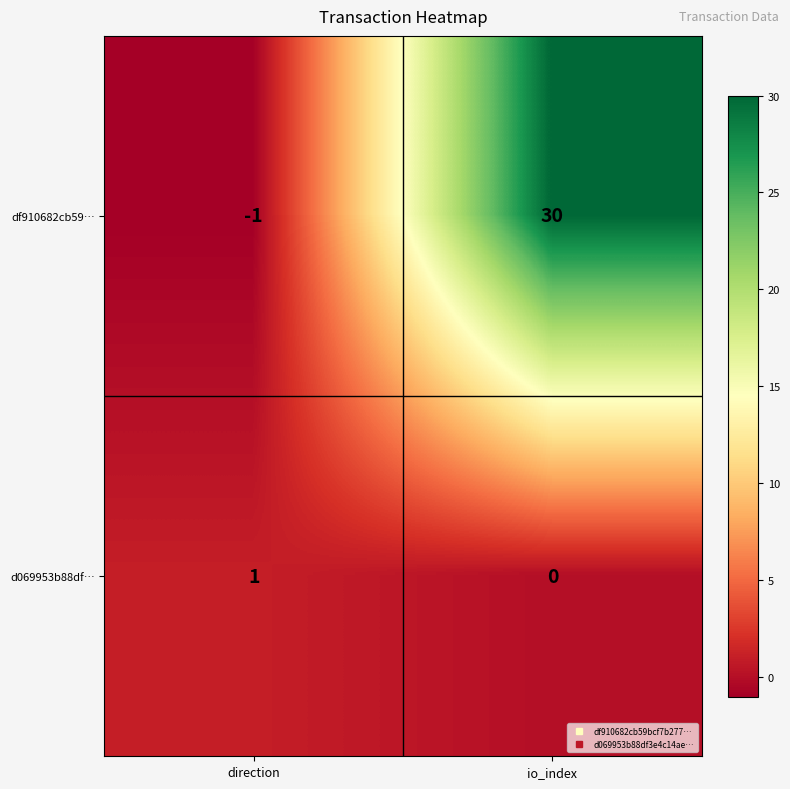

What is the maximum value shown in the chart?

30